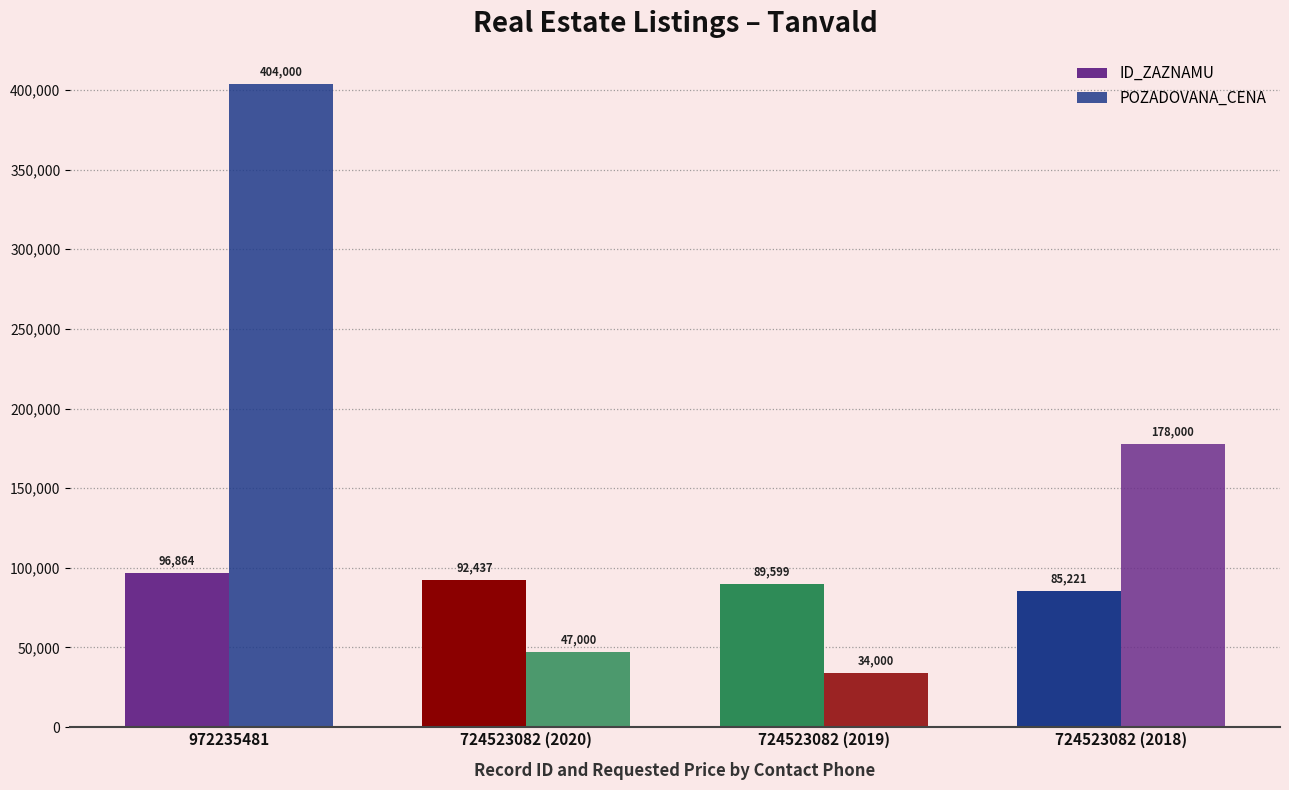

The value of POZADOVANA_CENA at 724523082 (2020) is 47000. True or false?

True